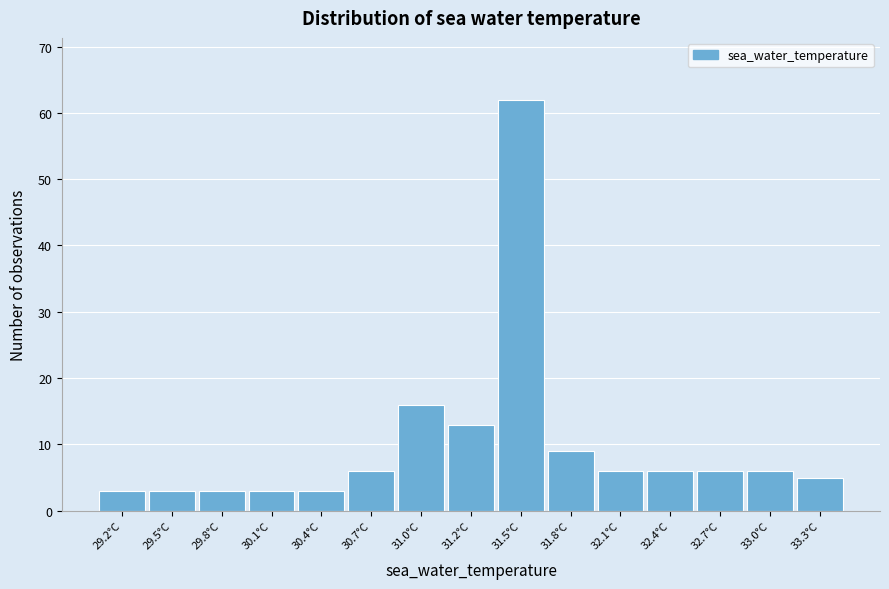

Reading left to right, extract all data points from this chart.

3	3	3	3	3	6	16	13	62	9	6	6	6	6	5